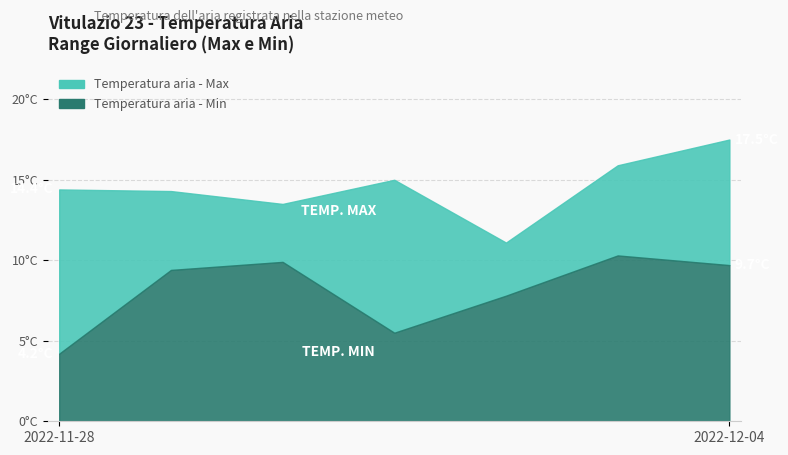

Reading right to left, list all the values displayed in this chart.

Temperatura aria - Max: 17.5	15.9	11.1	15.0	13.5	14.3	14.4
Temperatura aria - Min: 9.7	10.3	7.8	5.5	9.9	9.4	4.2